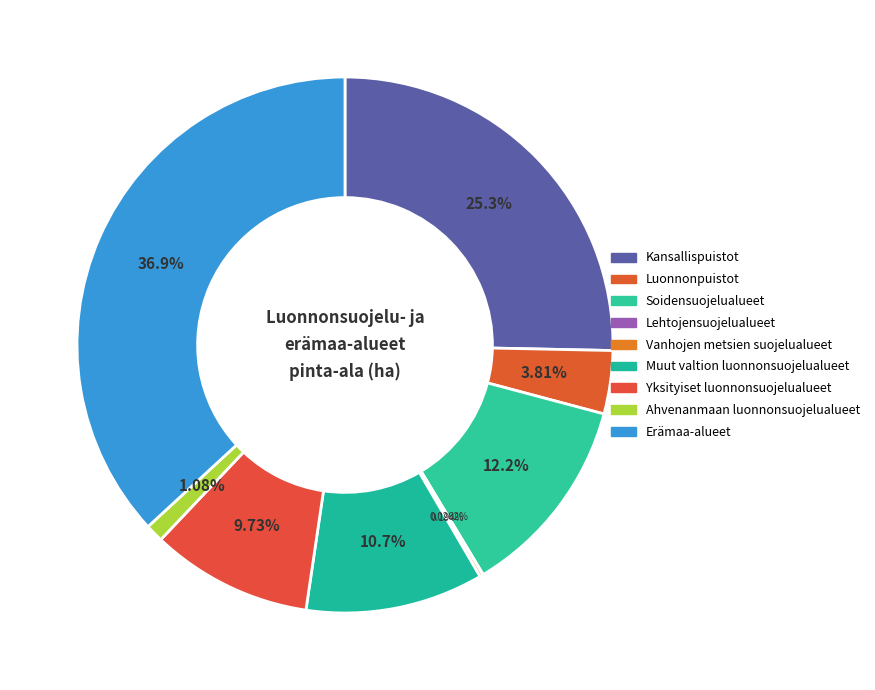

What is the change in value from Soidensuojelualueet to Lehtojensuojelualueet?

-493437.4